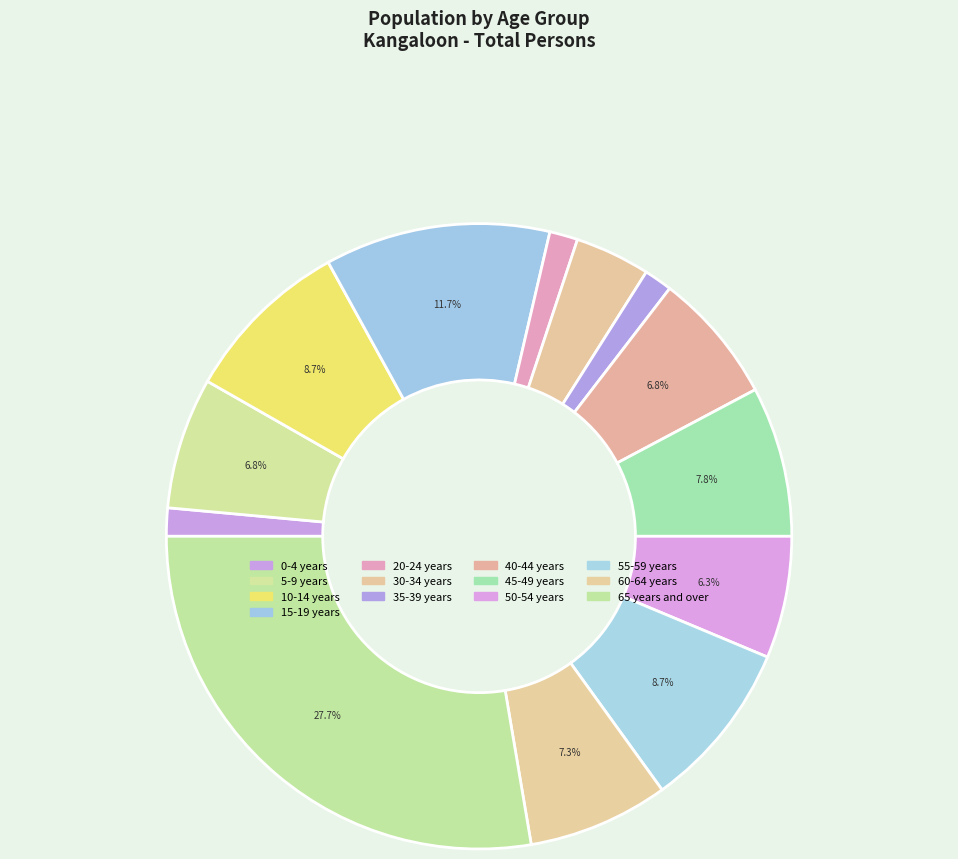

Count the number of slices in the pie.

13